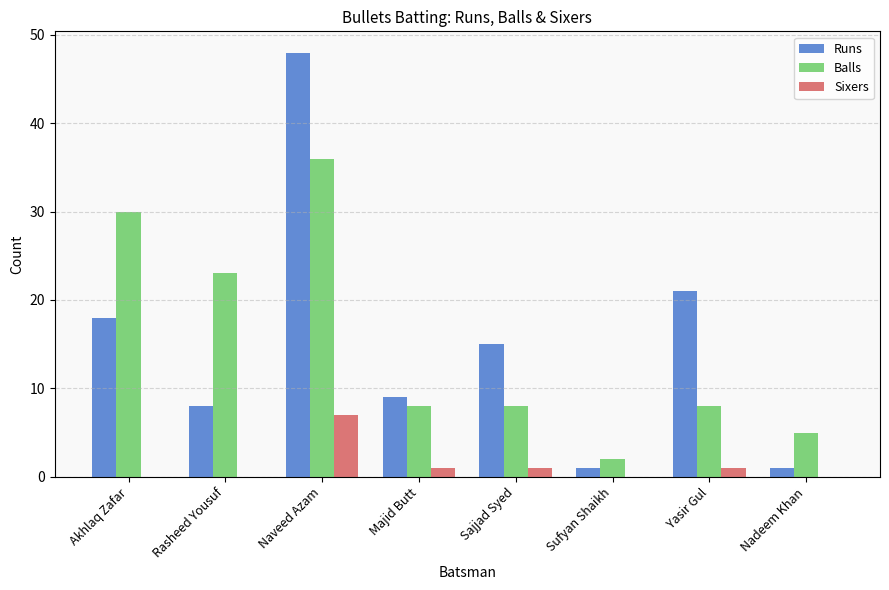

Is the value of Balls at Nadeem Khan greater than the value of Runs at Sajjad Syed?

No